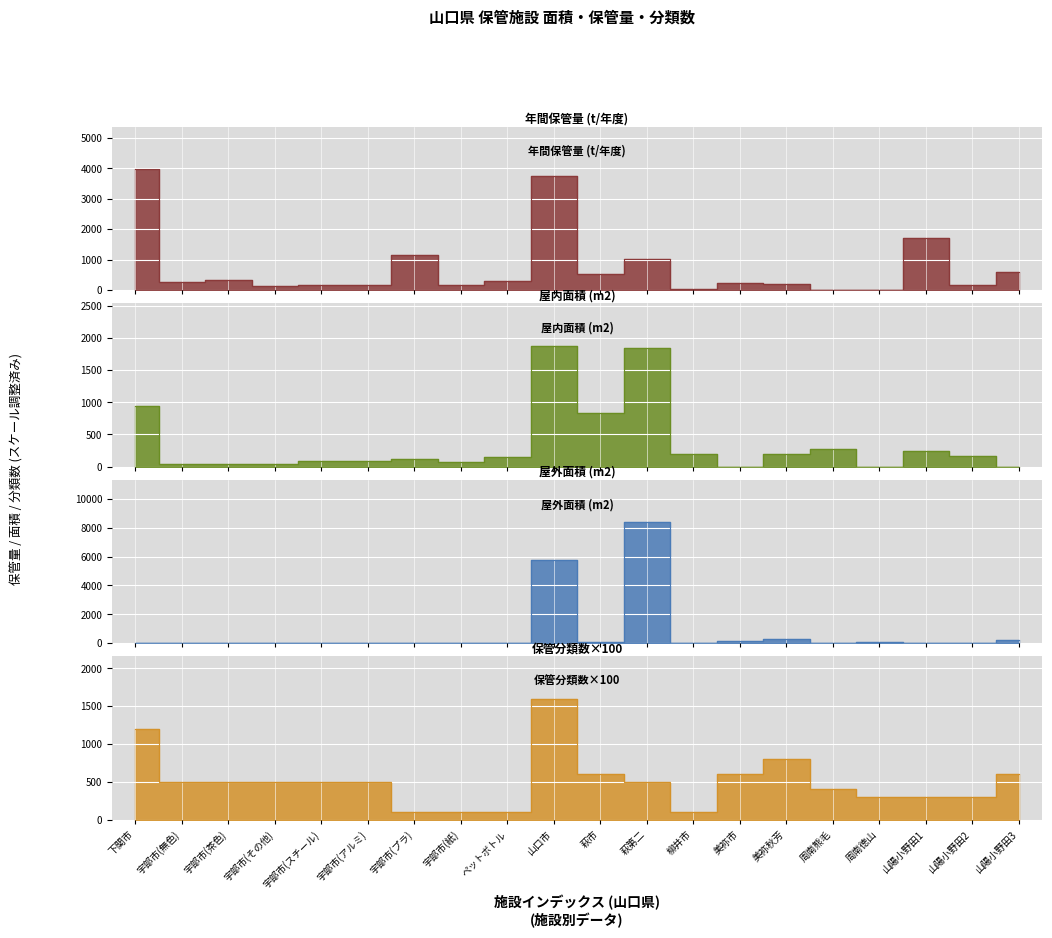

What is the spread (max minus min) of values at 下関市?

3940.0